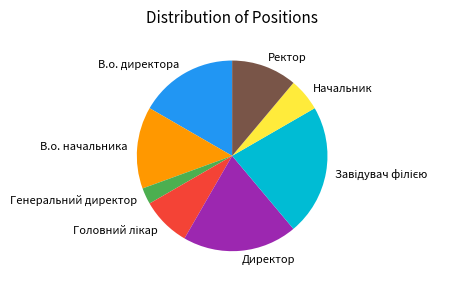

Is the sum of В.о. начальника and Генеральний директор greater than half?

No